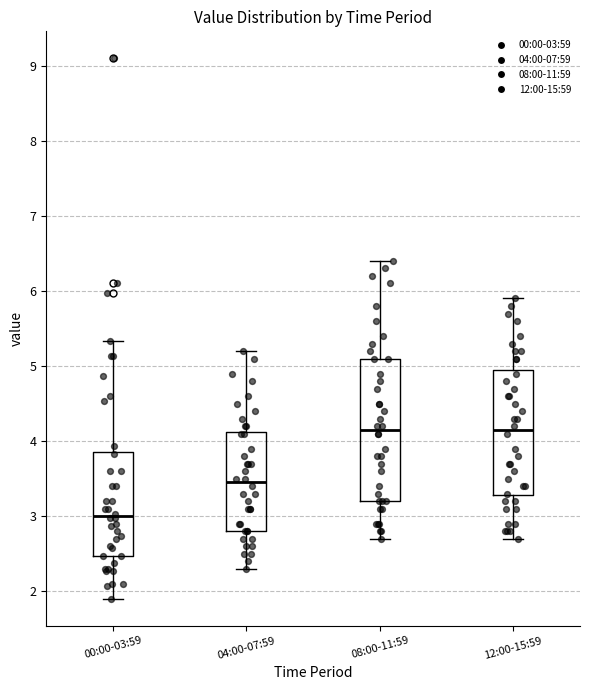

Which box is the tallest, from its lower edge to its upper edge?

08:00-11:59